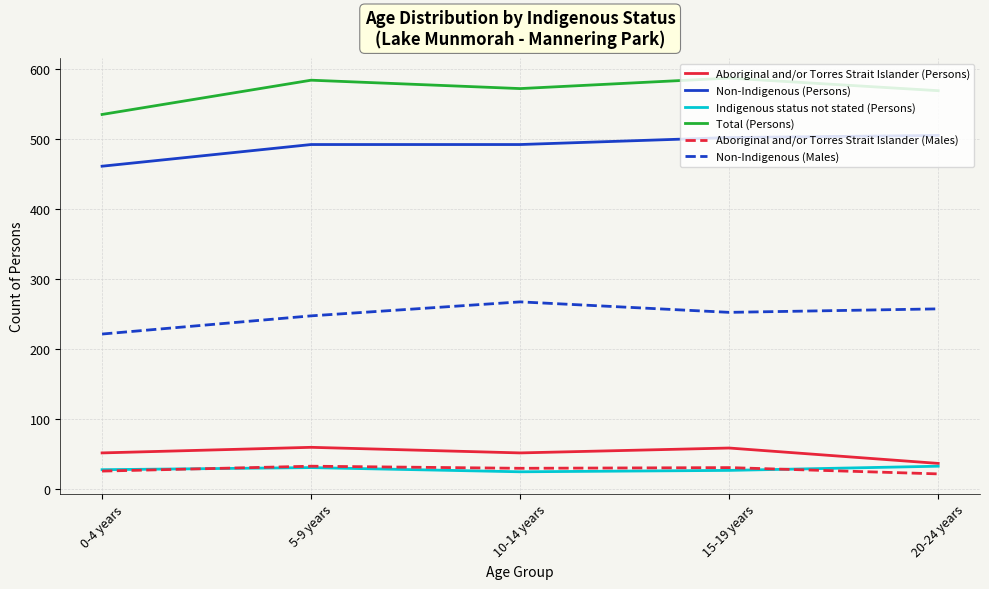

What is the spread (max minus min) of values at 15-19 years?

561